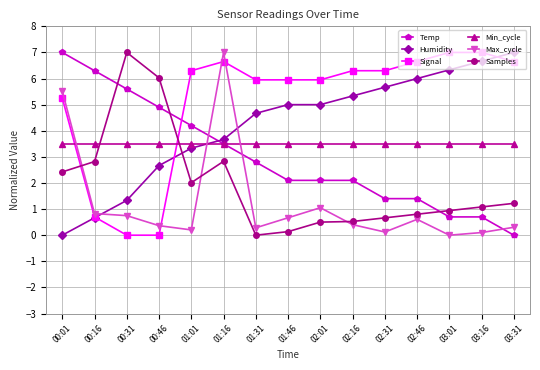

Which category has the lowest value in the Temp series?

03:31